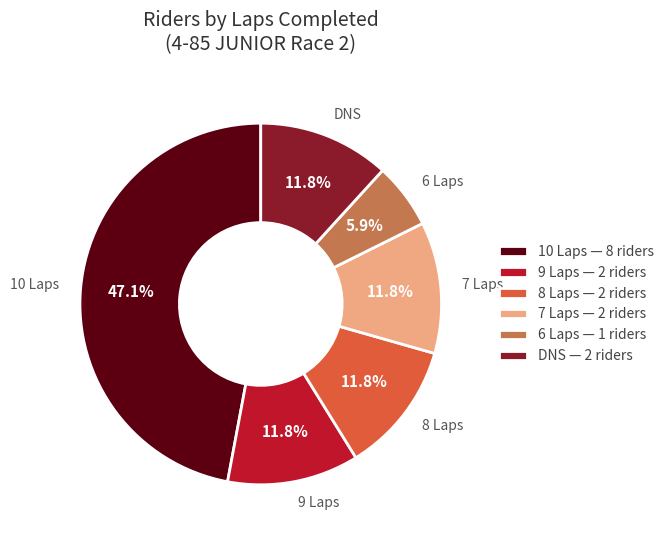

Is the sum of 8 Laps and 6 Laps greater than half?

No